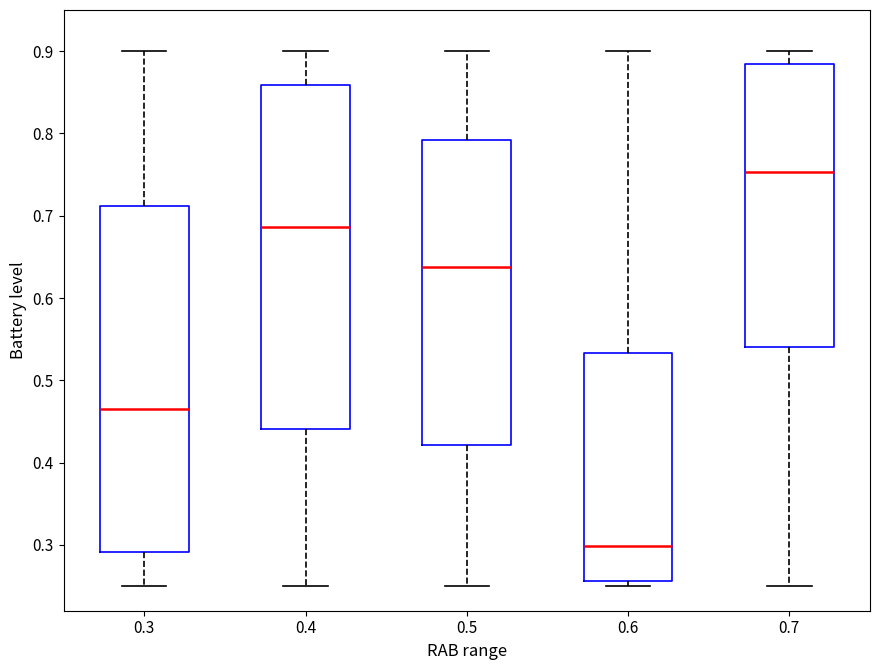

Where is the lower edge of the box at x = 0.3 on the y-axis? The values are not printed on the chart, so give them approximately, as read against the axis.

0.29